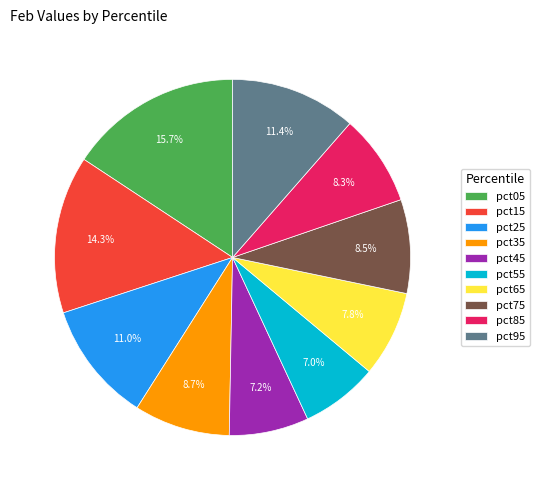

How many segments does this pie chart have?

10